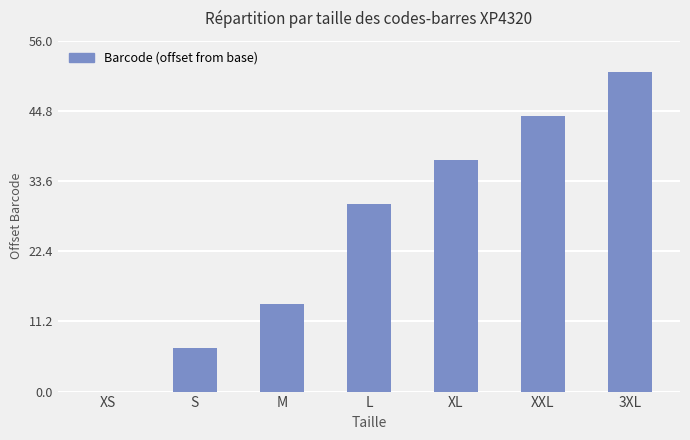

Where is the data nearest to the value 25?

L